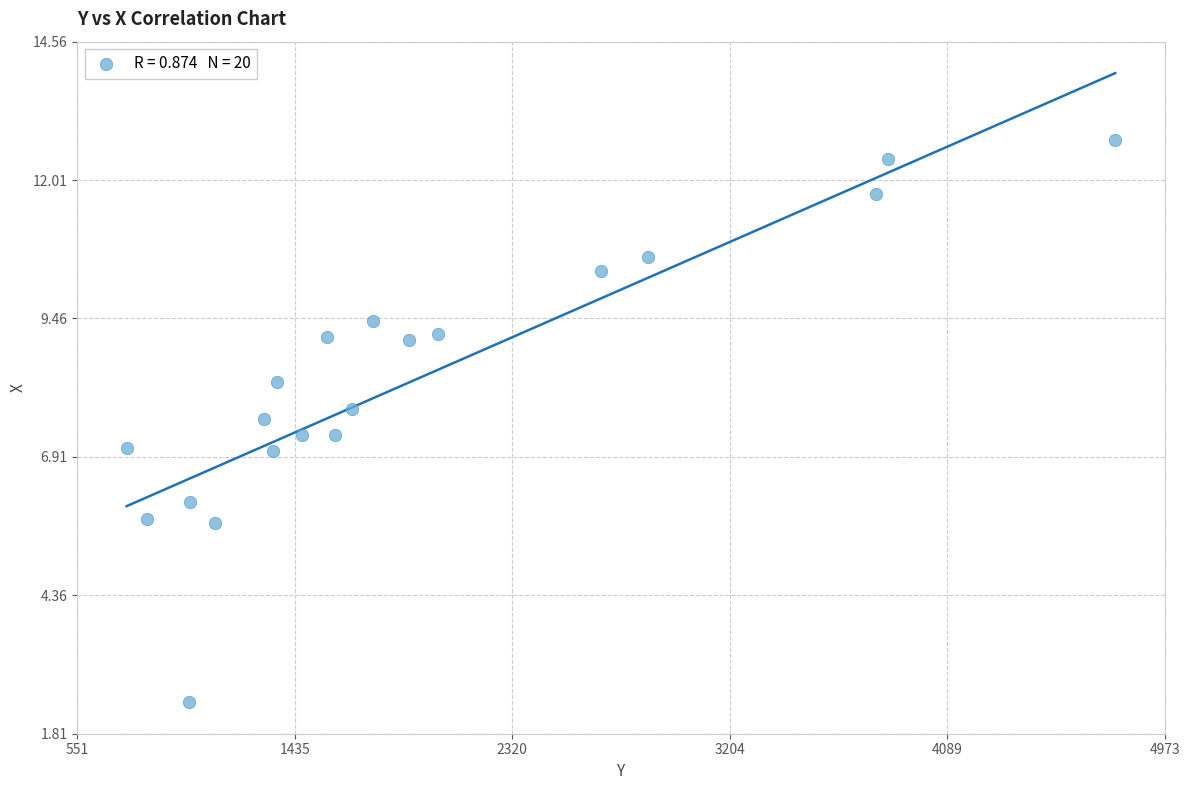

What is the range of Y values (max minus min)?

10.4